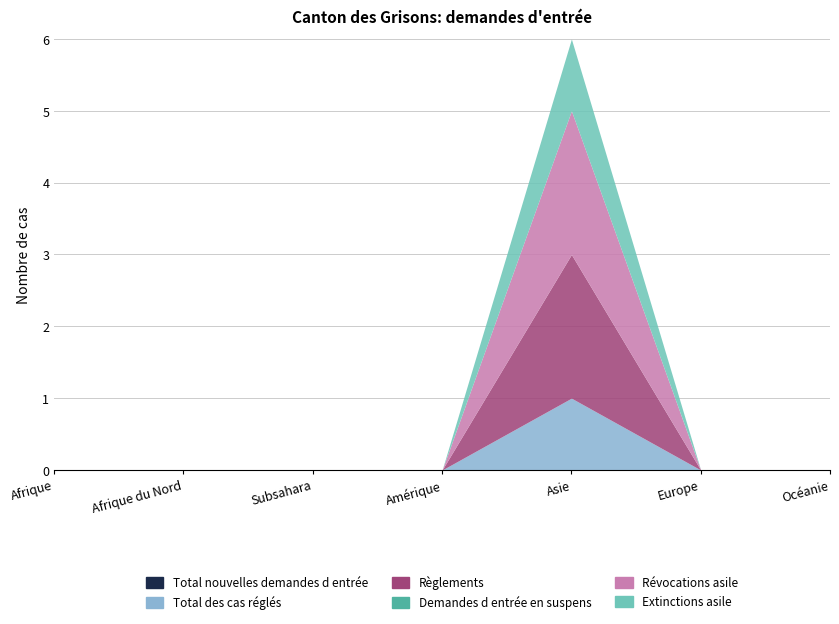

What are all the series names shown in the legend?

Total nouvelles demandes d entrée, Total des cas réglés, Règlements, Demandes d entrée en suspens, Révocations asile, Extinctions asile